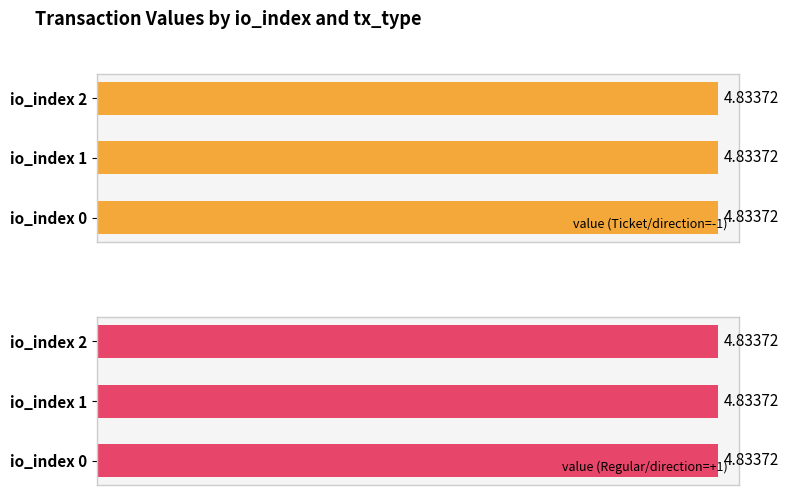

At which label is value closest to 4?

io_index 0